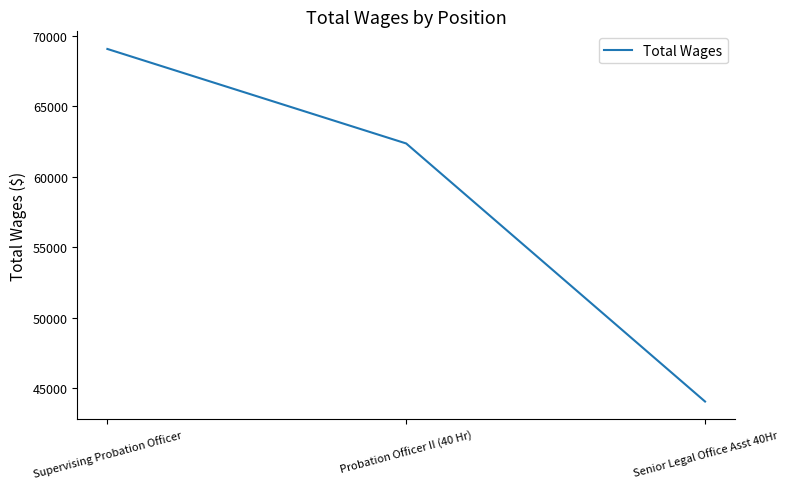

What position from the left is Supervising Probation Officer?

1